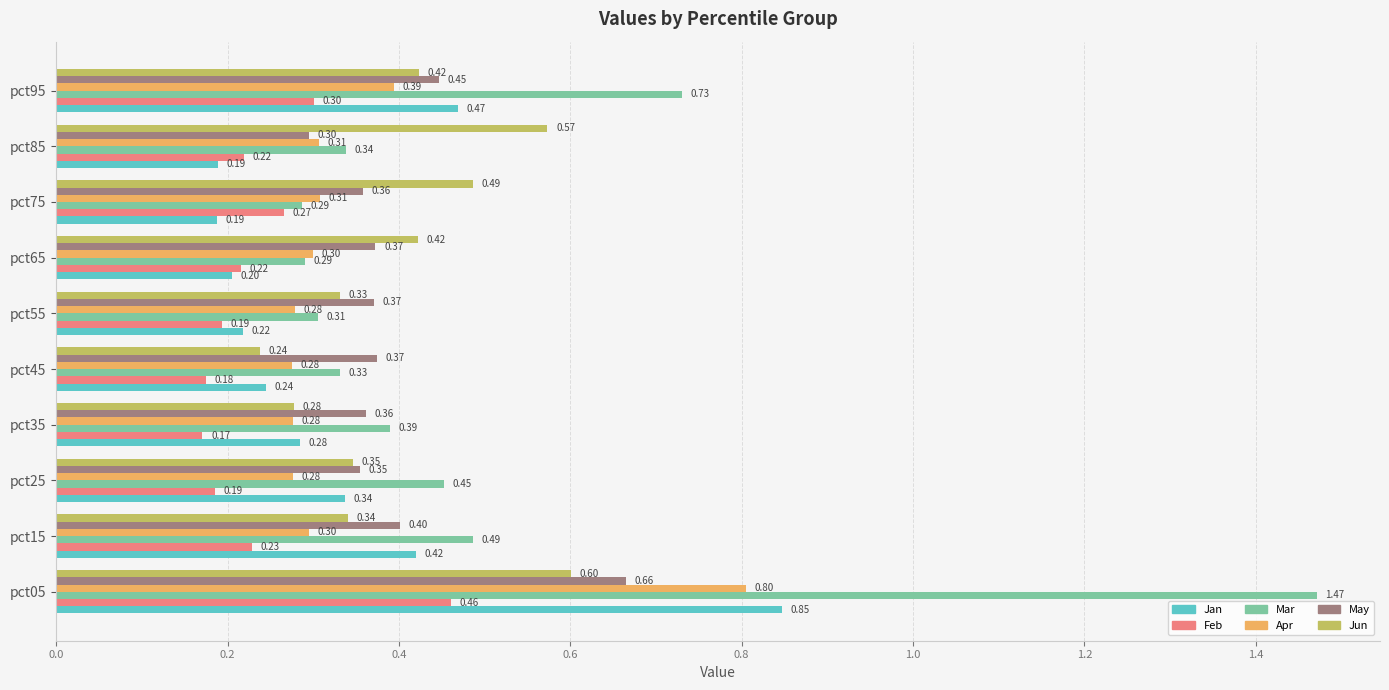

Rank the series at pct85 from lowest to highest value.

Jan, Feb, May, Apr, Mar, Jun